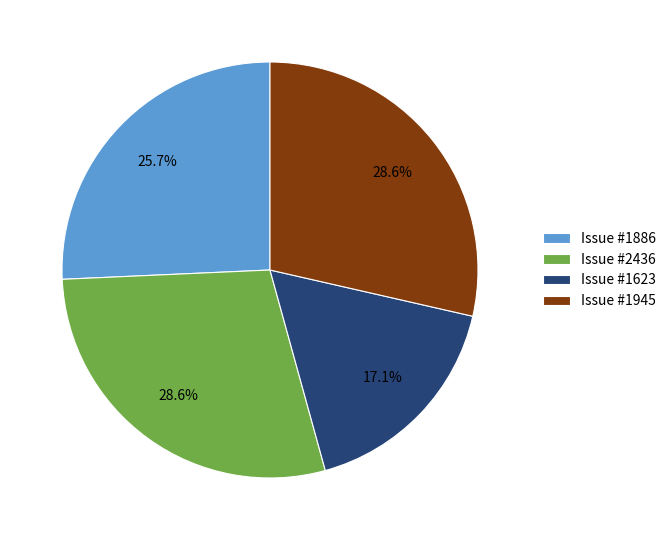

Is the sum of Issue #1945 and Issue #2436 greater than half?

Yes